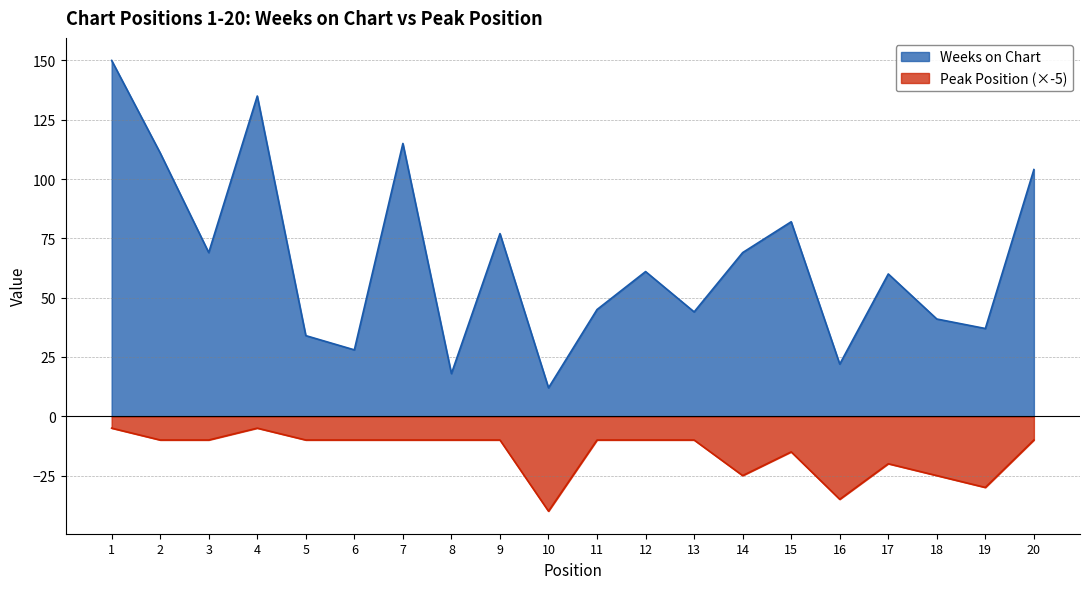

Which series changed the most between 2 and 13?

Weeks on Chart